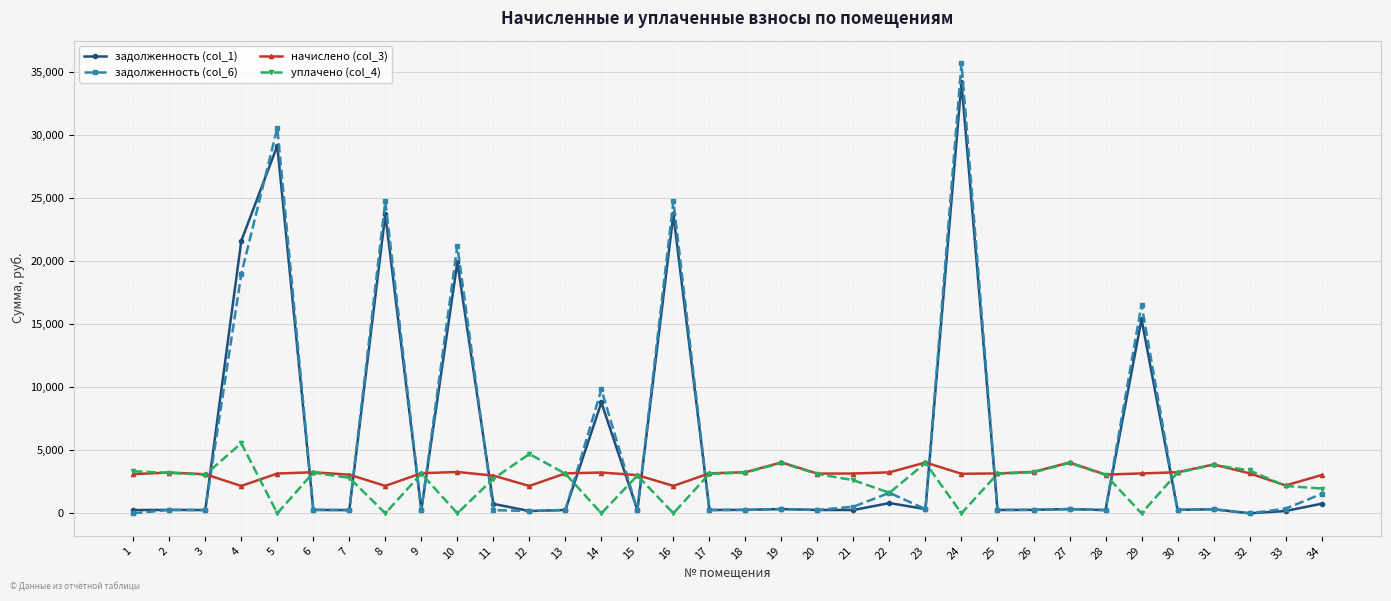

The value of задолженность (col_1) at 7 is 255.3. True or false?

True